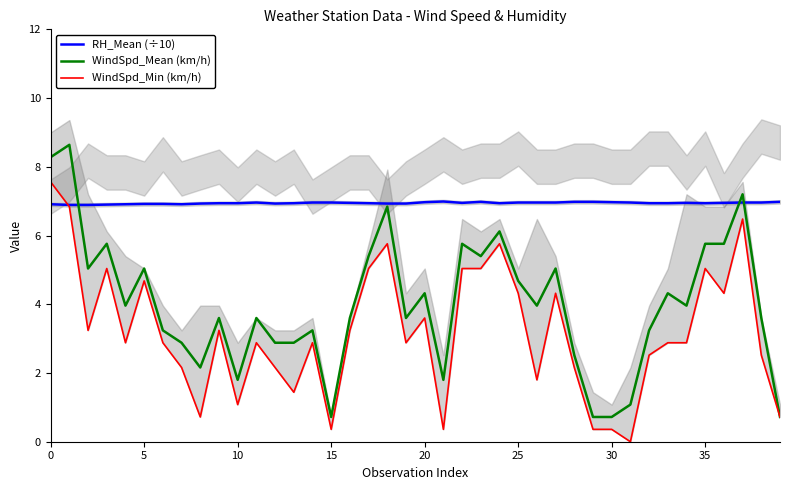

What is the difference between the WindSpd_Mean (km/h) values at 32 and 25?

1.4